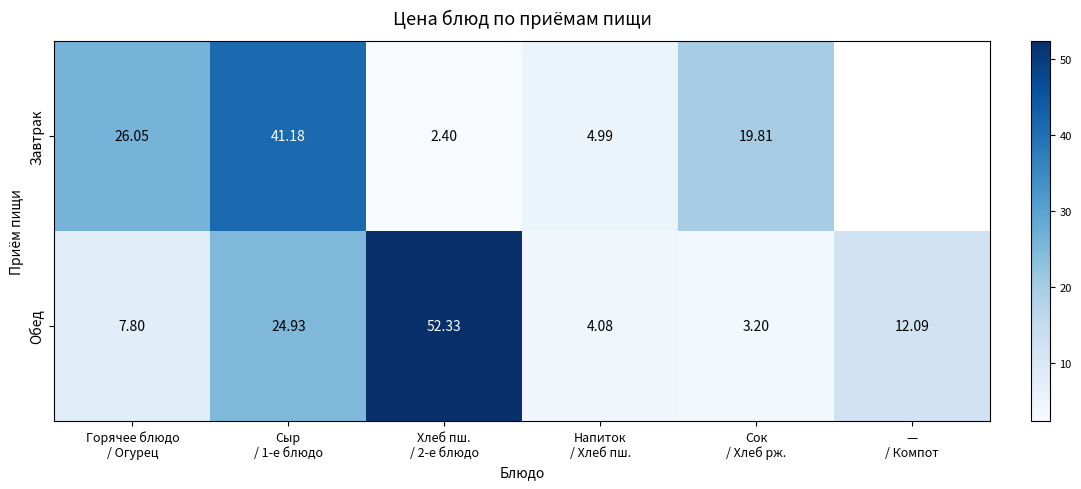

How many values in the Обед series exceed 12?

3